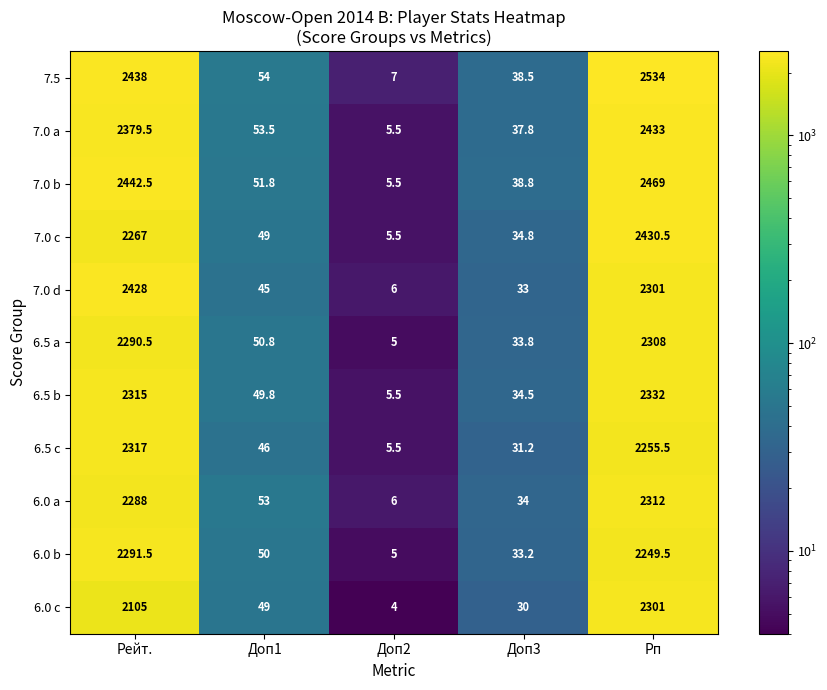

At which label does 6.0 b first exceed 50?

Рейт.